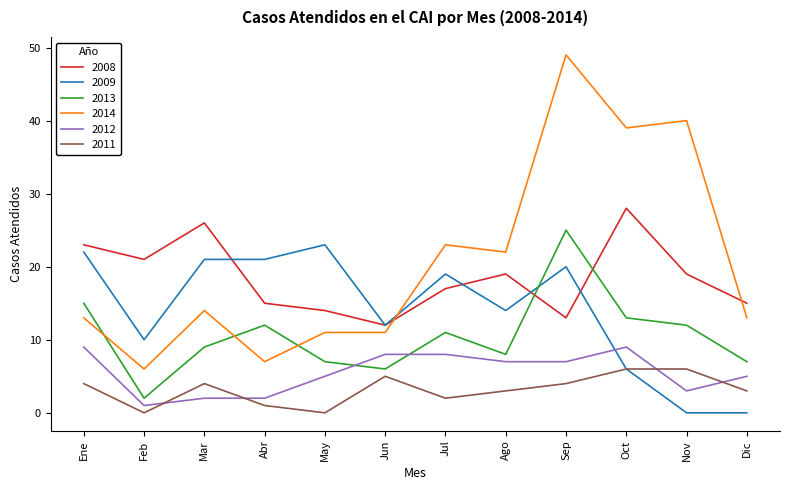

Reading left to right, transcribe all the data shown in this chart.

2008: Ene=23	Feb=21	Mar=26	Abr=15	May=14	Jun=12	Jul=17	Ago=19	Sep=13	Oct=28	Nov=19	Dic=15
2009: Ene=22	Feb=10	Mar=21	Abr=21	May=23	Jun=12	Jul=19	Ago=14	Sep=20	Oct=6	Nov=0	Dic=0
2013: Ene=15	Feb=2	Mar=9	Abr=12	May=7	Jun=6	Jul=11	Ago=8	Sep=25	Oct=13	Nov=12	Dic=7
2014: Ene=13	Feb=6	Mar=14	Abr=7	May=11	Jun=11	Jul=23	Ago=22	Sep=49	Oct=39	Nov=40	Dic=13
2012: Ene=9	Feb=1	Mar=2	Abr=2	May=5	Jun=8	Jul=8	Ago=7	Sep=7	Oct=9	Nov=3	Dic=5
2011: Ene=4	Feb=0	Mar=4	Abr=1	May=0	Jun=5	Jul=2	Ago=3	Sep=4	Oct=6	Nov=6	Dic=3